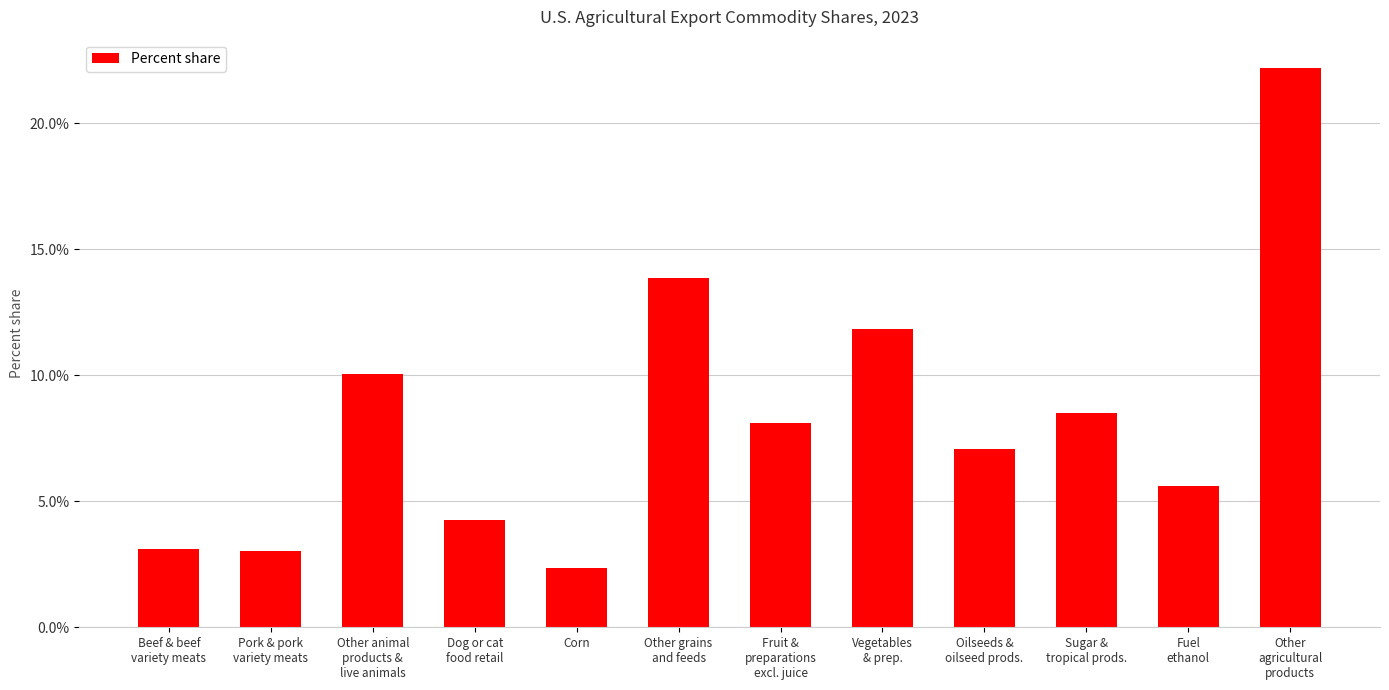

What is the change in value from Corn to Sugar &
tropical prods.?

+6.1